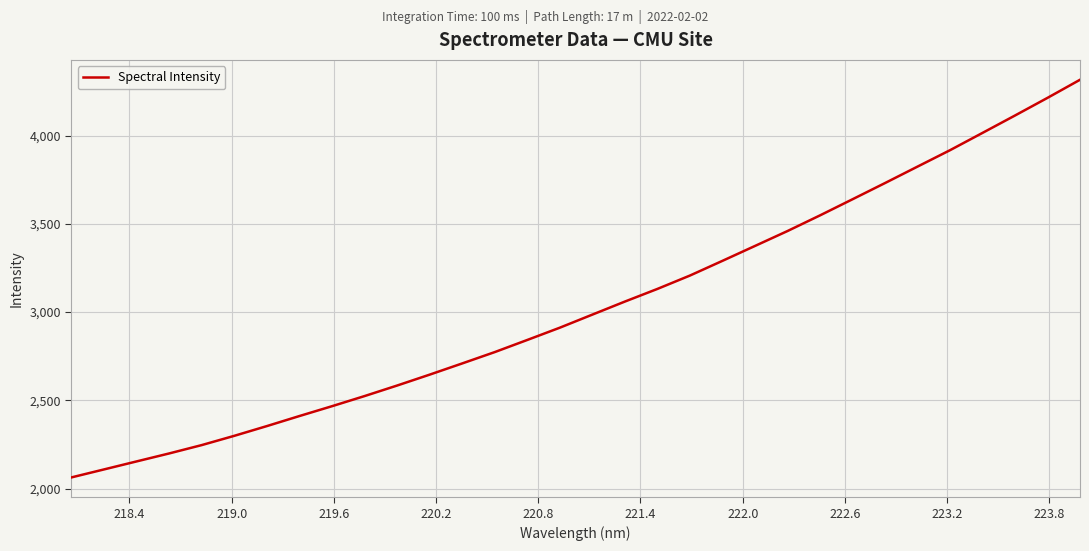

Reading right to left, transcribe all the data shown in this chart.

4316.8	4214.3	4114.3	4015.7	3917.6	3824.7	3731.4	3639.5	3548.2	3459.5	3374.9	3290.6	3207.2	3131.4	3059.8	2985.9	2911.7	2842.2	2773.5	2709.1	2645.7	2583.9	2524.2	2466.8	2411.1	2354.1	2299.0	2246.5	2199.1	2153.9	2108.6	2063.4